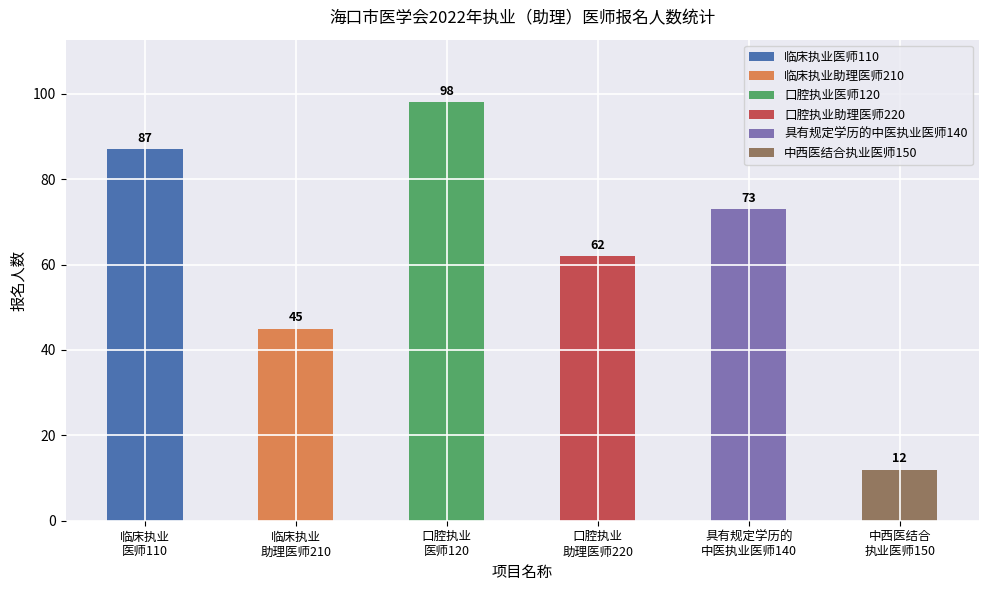

What value does the data have at 临床执业 助理医师210?

45